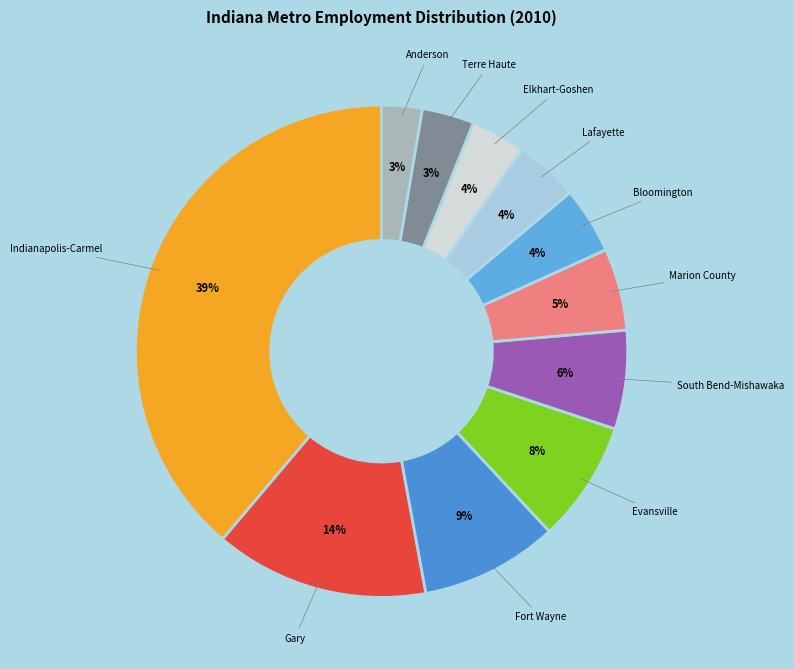

To the nearest percent, what portion does Fort Wayne represent?

9%